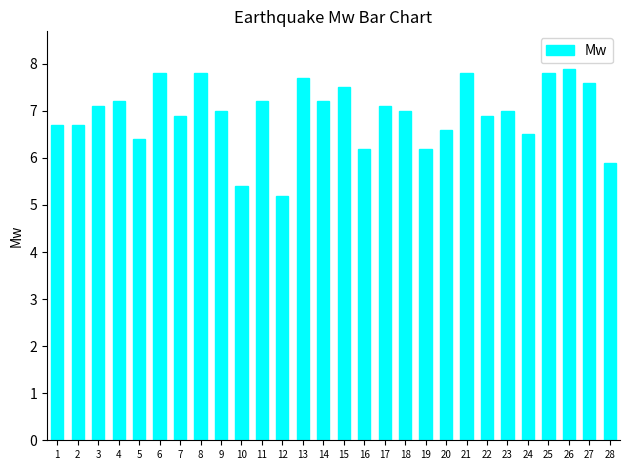

Count the number of data series in this chart.

1